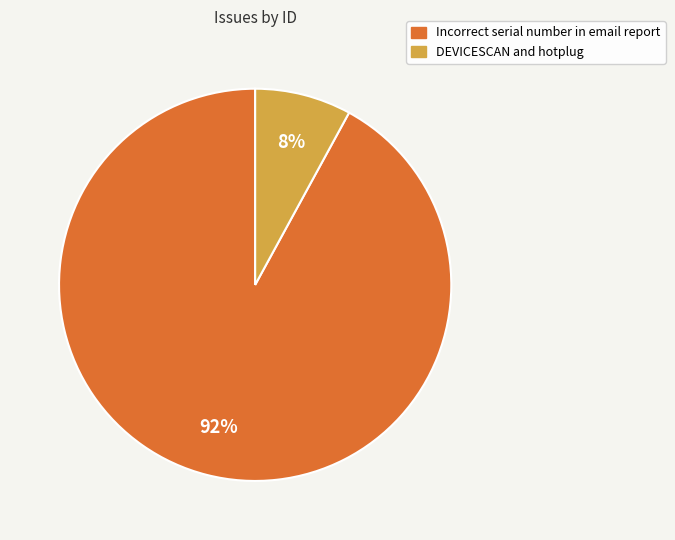

Is there any slice that represents more than half of the pie?

Yes